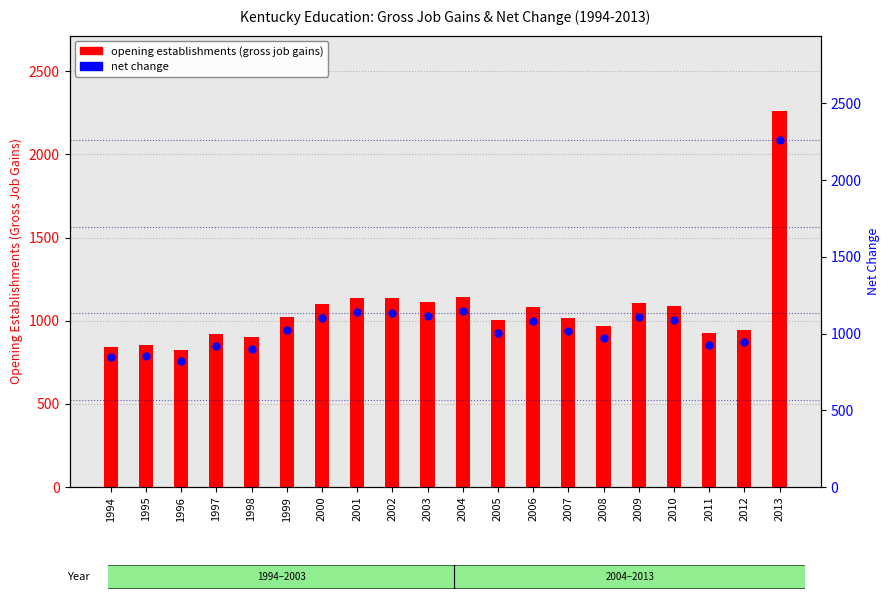

At how many categories does at least one series exceed 2155?

1